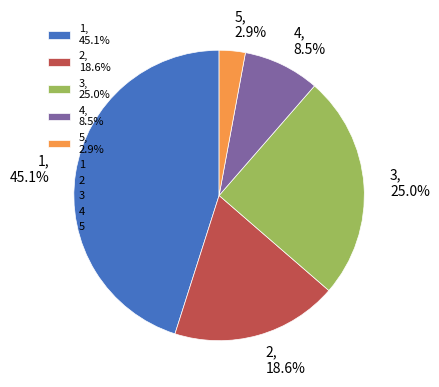

Which has a higher value, 1 or 4?

1